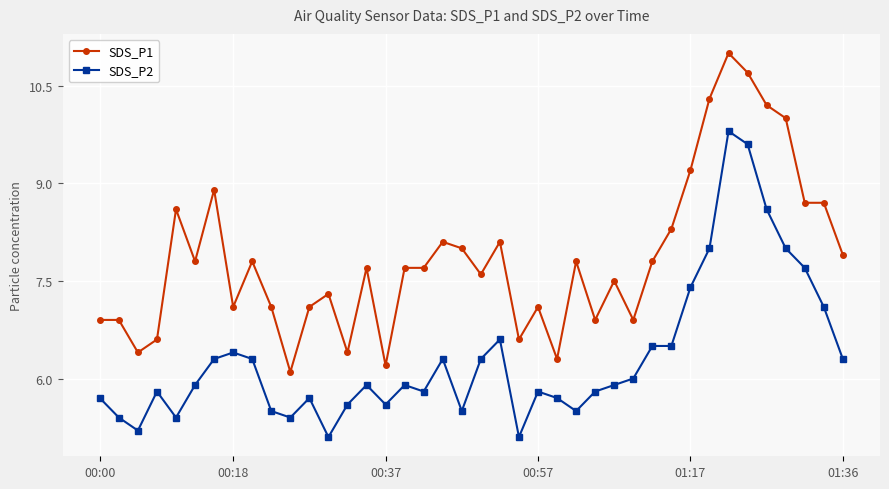

What is the maximum value shown in the chart?

11.0